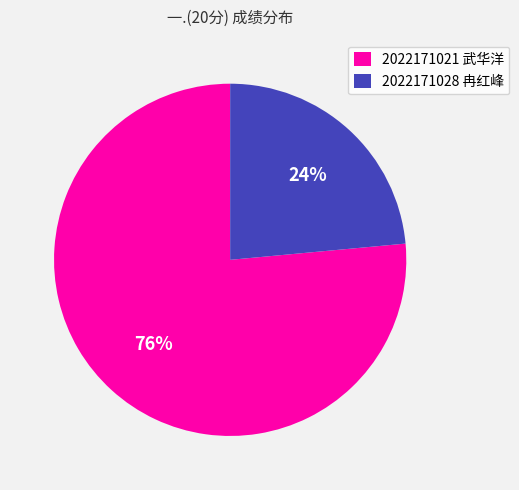

To the nearest percent, what is the combined percentage of 2022171021 武华洋 and 2022171028 冉红峰?

100%